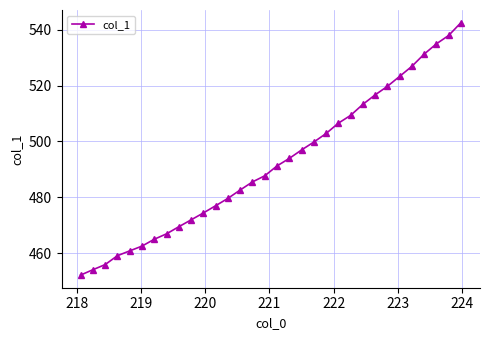

What is the smallest value displayed?

452.2